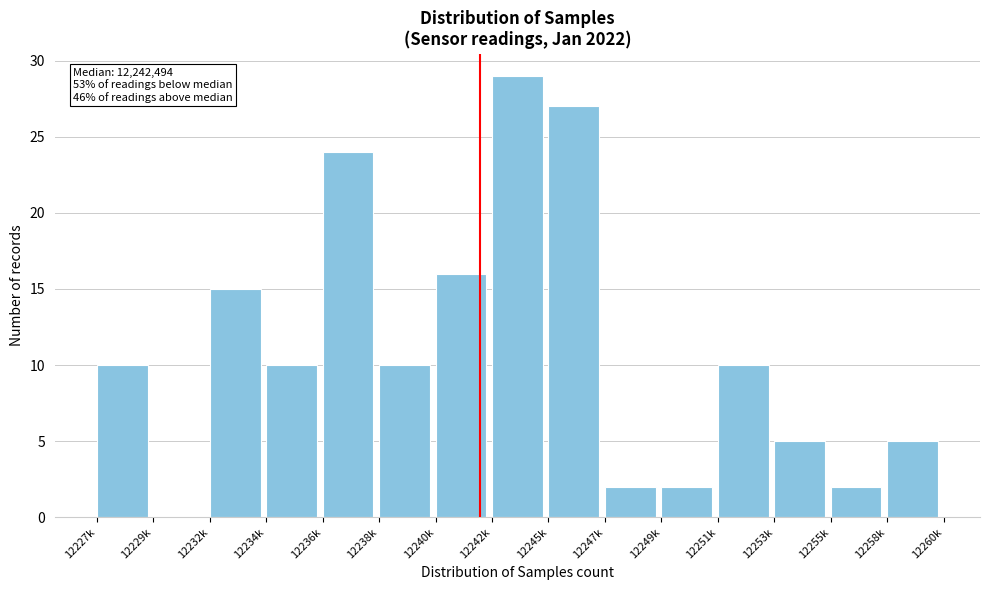

Reading left to right, what are all the values shown in this chart?

12227k=10	12229k=0	12232k=15	12234k=10	12236k=24	12238k=10	12240k=16	12242k=29	12245k=27	12247k=2	12249k=2	12251k=10	12253k=5	12255k=2	12258k=5